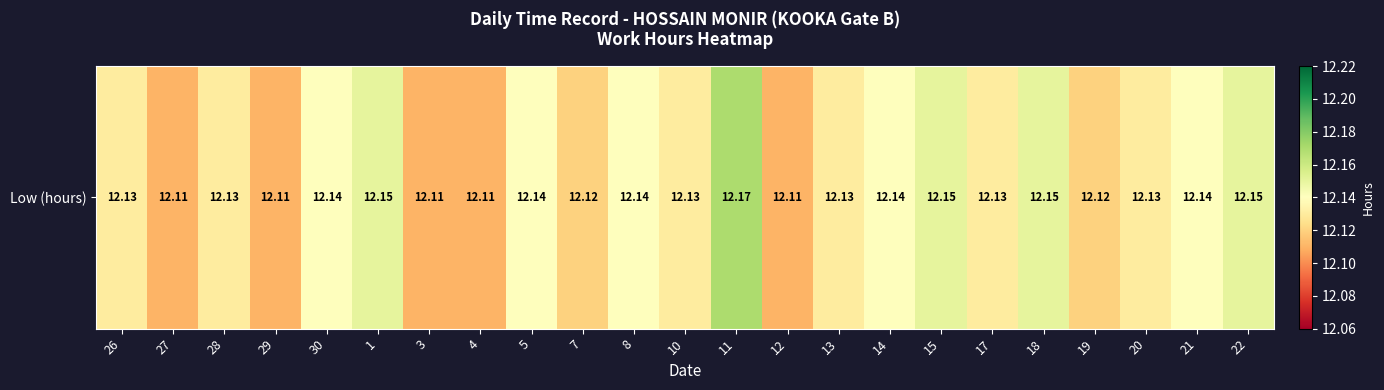

Rank the categories by value from highest to lowest.

11, 1, 15, 18, 22, 30, 5, 8, 14, 21, 26, 28, 10, 13, 17, 20, 7, 19, 27, 29, 3, 4, 12